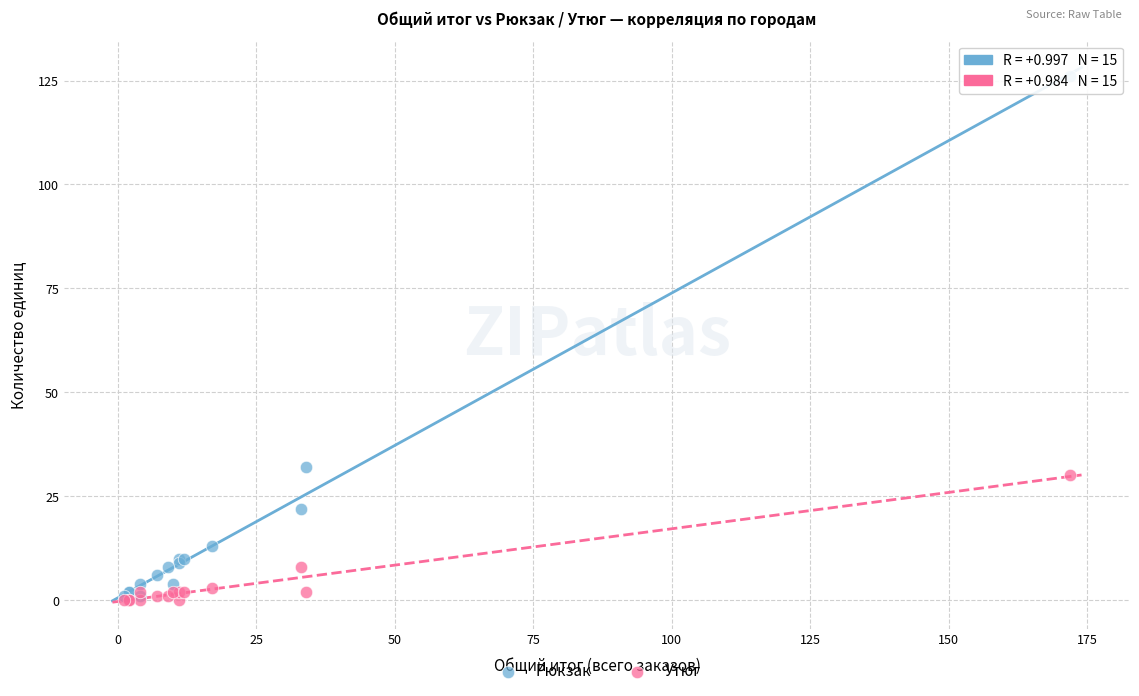

In the Утюг series, what Y value is closest to 15?

8